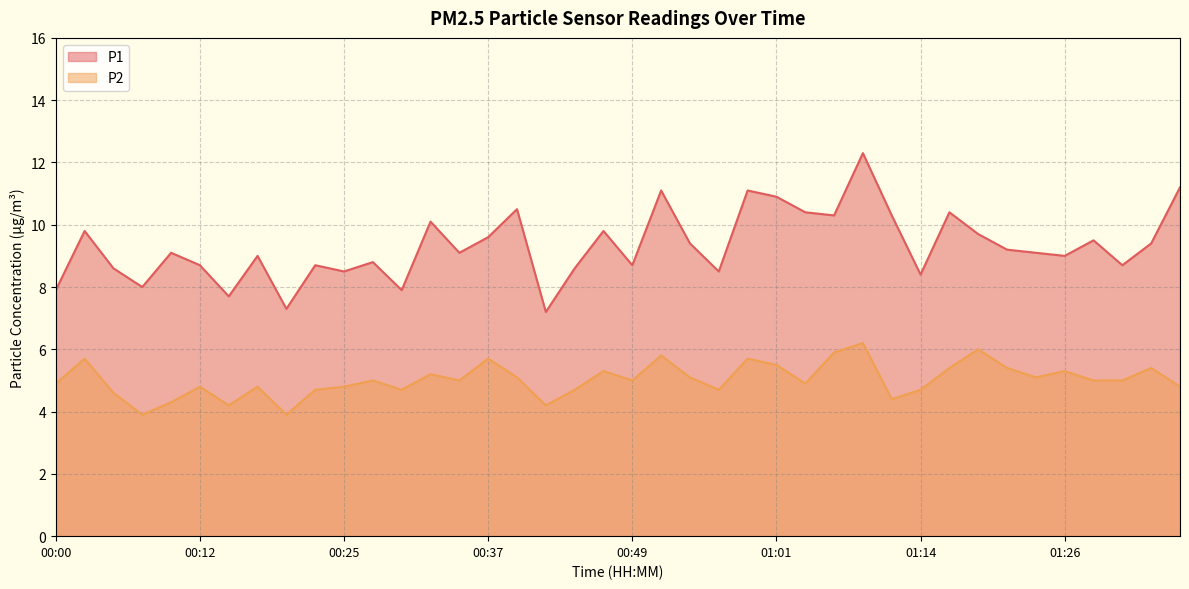

How many interior local valleys does the P2 series have?

11